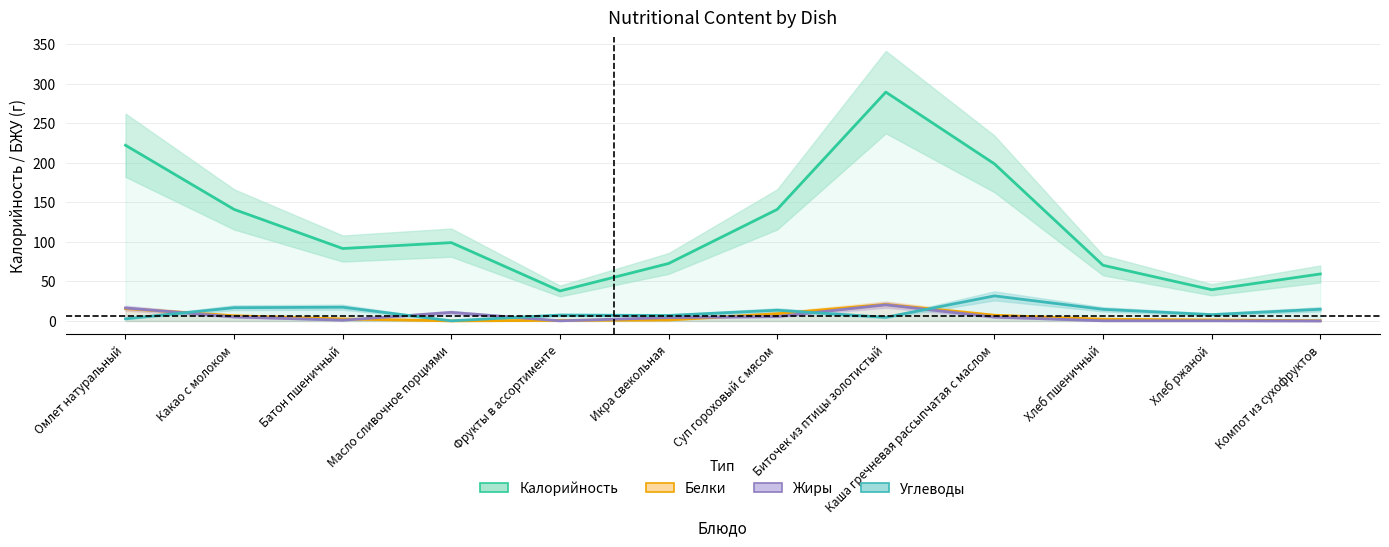

What is the maximum value for Жиры?

20.4